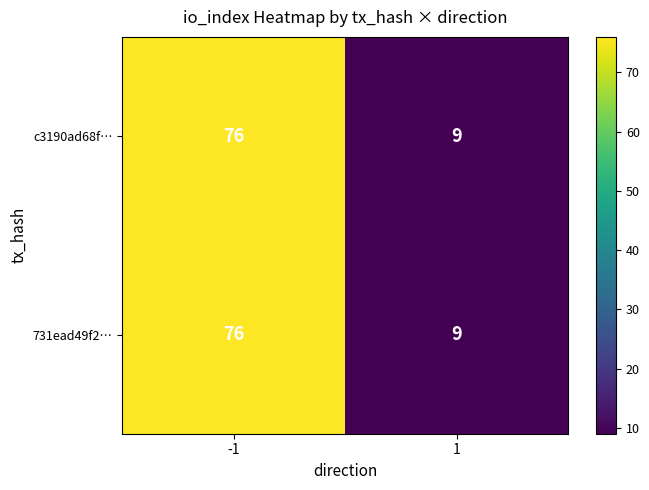

Reading right to left, list all the values displayed in this chart.

c3190ad68f…: 9	76
731ead49f2…: 9	76